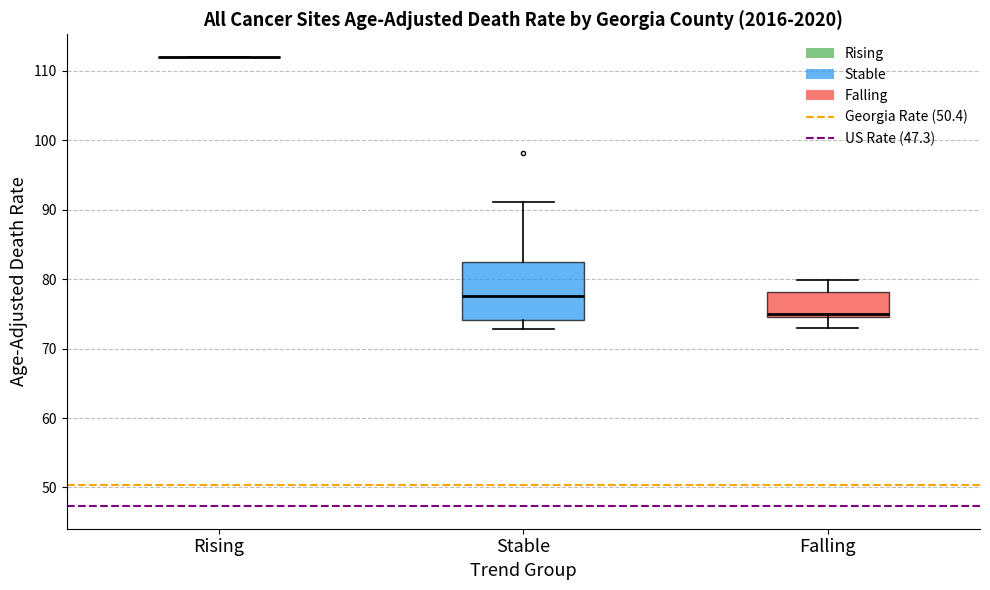

Reading left to right, transcribe this box plot: for each box, give where its median line is, the range the box spans, and where its two whiskers end, as read against the y-axis. The values are not printed on the chart, so give them approximately, as read against the axis.

Rising: box collapsed to a line at 112, whiskers 112 to 112
Stable: median 78, box 74 to 83, whiskers 73 to 91
Falling: median 75 (just above the box's lower edge), box 75 to 78, whiskers 73 to 80